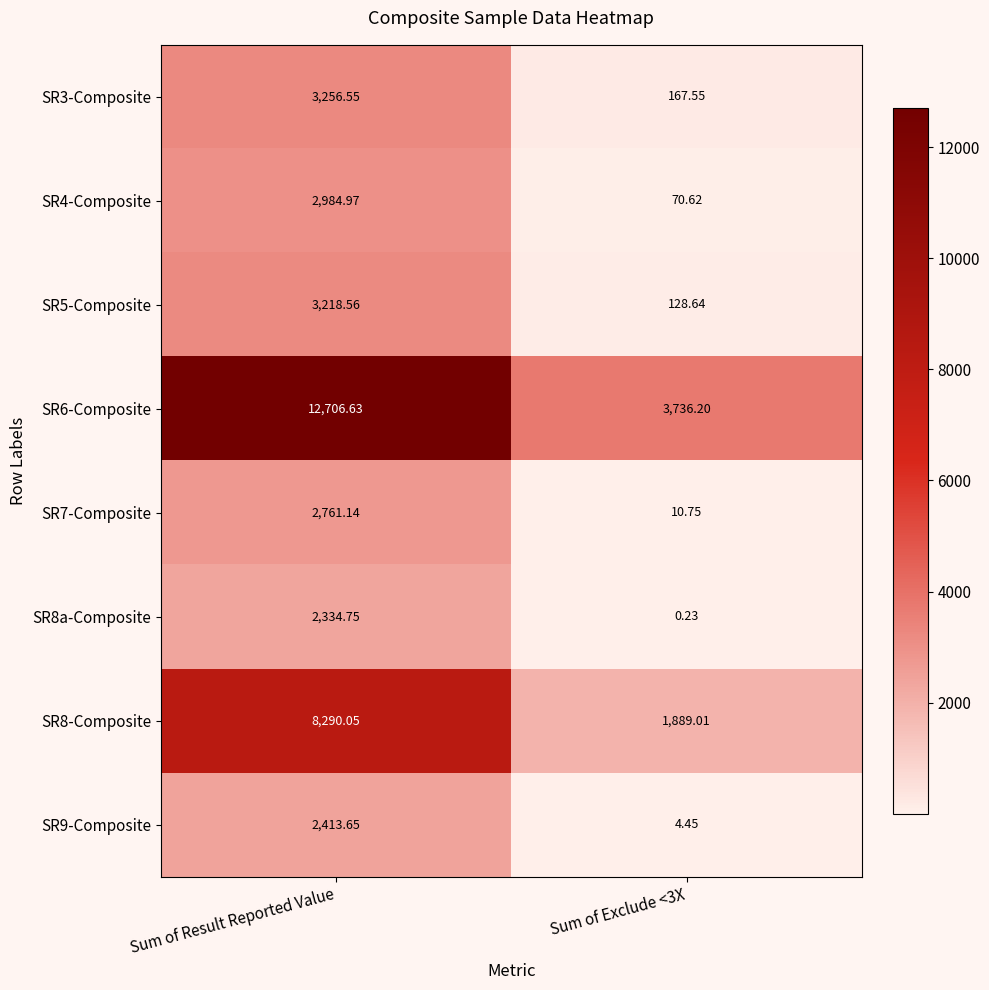

Where does the SR8a-Composite series first go above 2334?

Sum of Result Reported Value